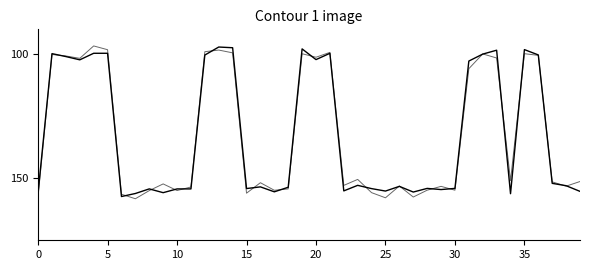

Reading left to right, extract all data points from this chart.

WoRMS ID: 155.7	99.8	101.0	102.3	99.6	99.6	157.4	156.2	154.3	155.8	154.3	154.3	100.4	97.1	97.4	154.2	153.5	155.5	153.6	97.9	102.2	99.7	155.1	152.9	154.2	155.2	153.3	155.6	154.1	154.6	154.1	102.8	100.0	98.4	156.2	98.2	100.3	152.1	153.0	155.3
WoRMS ID (2): 157.2	100.1	100.7	101.7	96.7	98.2	156.4	158.3	155.0	152.3	155.0	153.5	99.0	98.4	99.5	156.0	151.8	154.9	154.3	99.8	101.2	99.3	152.9	150.5	155.8	157.9	153.1	157.6	154.8	153.3	154.8	105.9	99.9	101.5	151.0	99.8	100.5	151.5	153.2	151.3